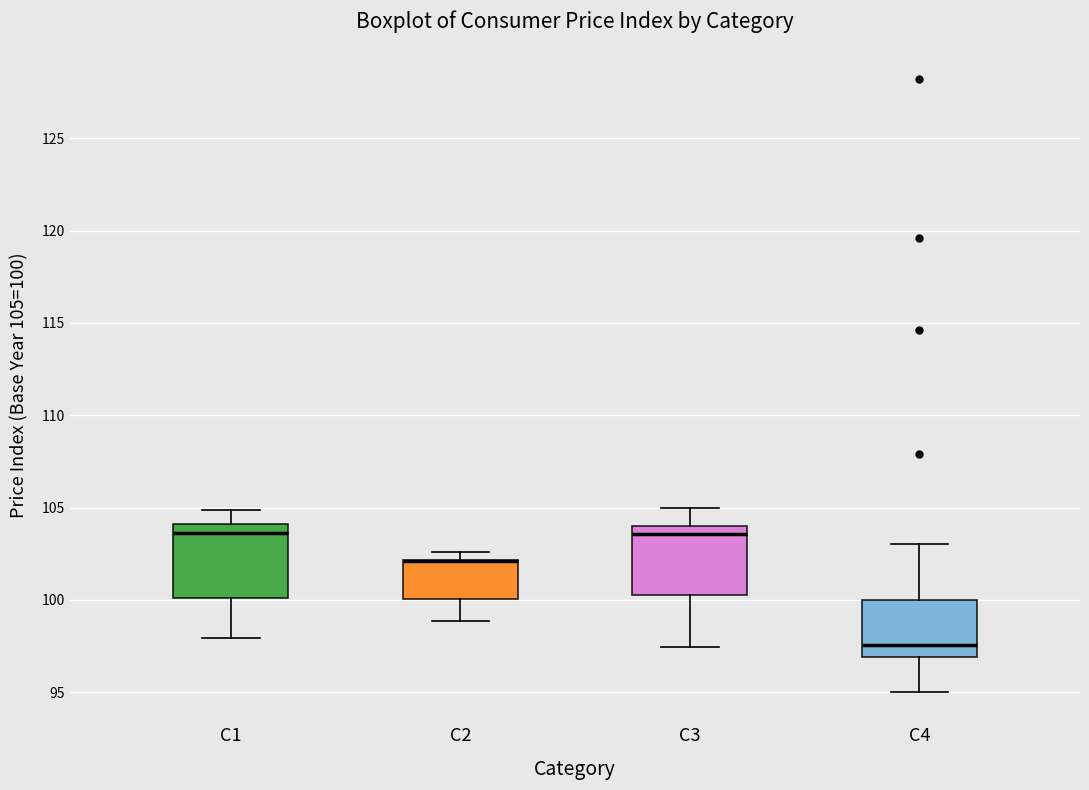

Reading left to right, read every box against the y-axis: the position of its median line, the range the box covers, and the ends of its whiskers. The values are not printed on the chart, so give them approximately, as read against the axis.

C1: median 103.5, box 100.0 to 104.0, whiskers 98.0 to 105.0
C2: median 102.0 (drawn on the box's upper edge), box 100.0 to 102.0, whiskers 99.0 to 102.5
C3: median 103.5, box 100.5 to 104.0, whiskers 97.5 to 105.0
C4: median 97.5, box 97.0 to 100.0, whiskers 95.0 to 103.0